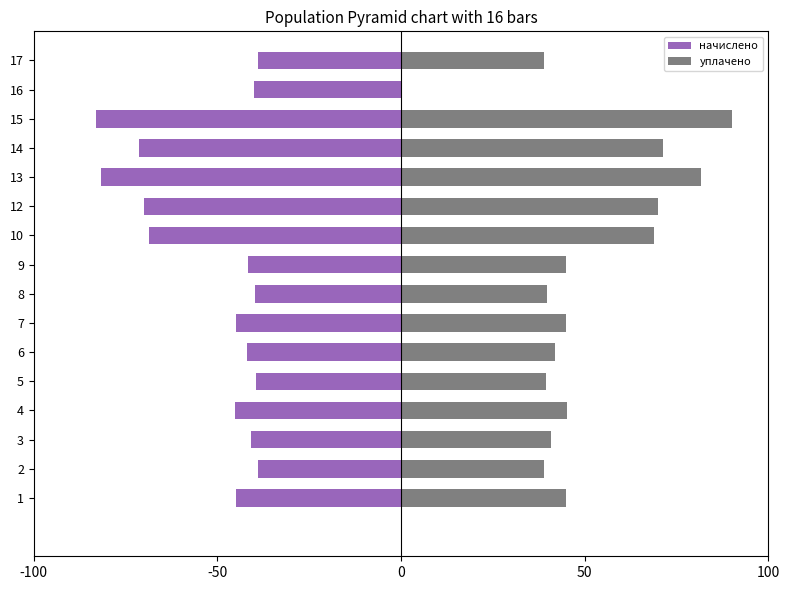

Rank the series at 1 from highest to lowest value.

уплачено, начислено